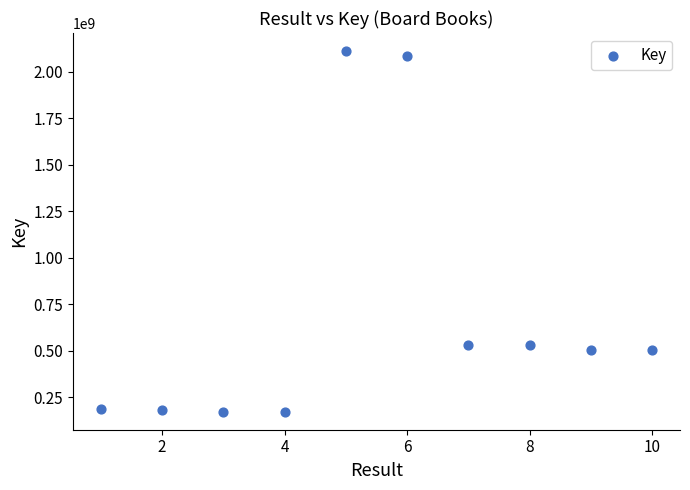

What is the range of X values (max minus min)?

9